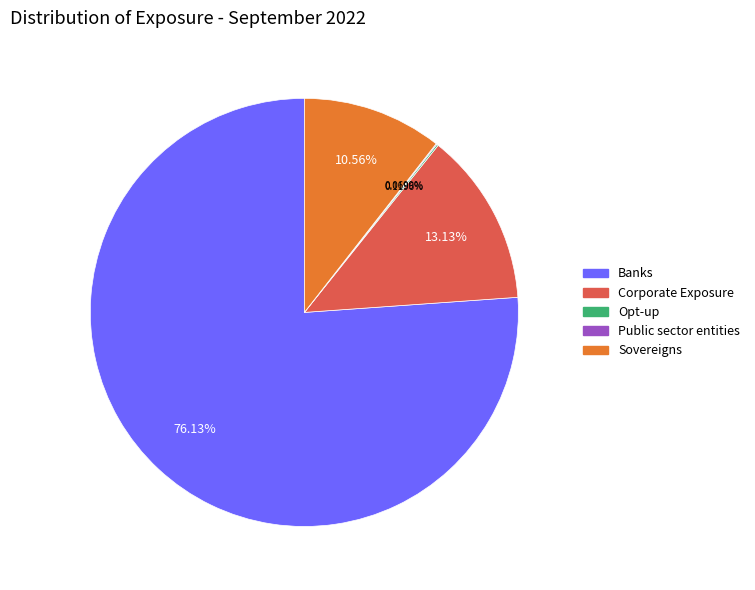

What is the majority slice?

Banks